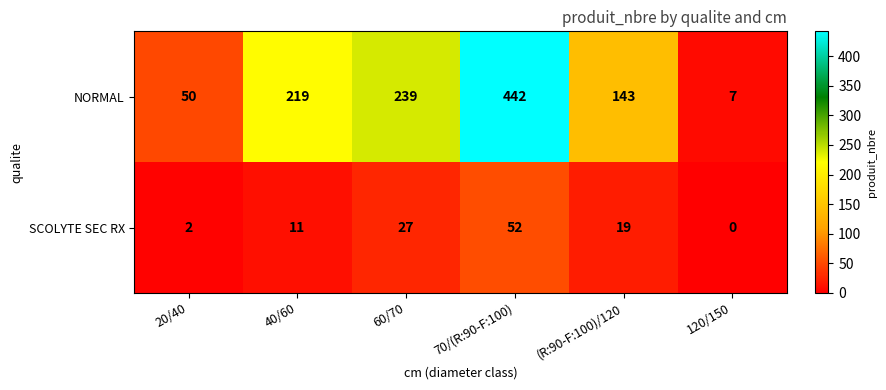

The NORMAL series shows 7 at 120/150. True or false?

True